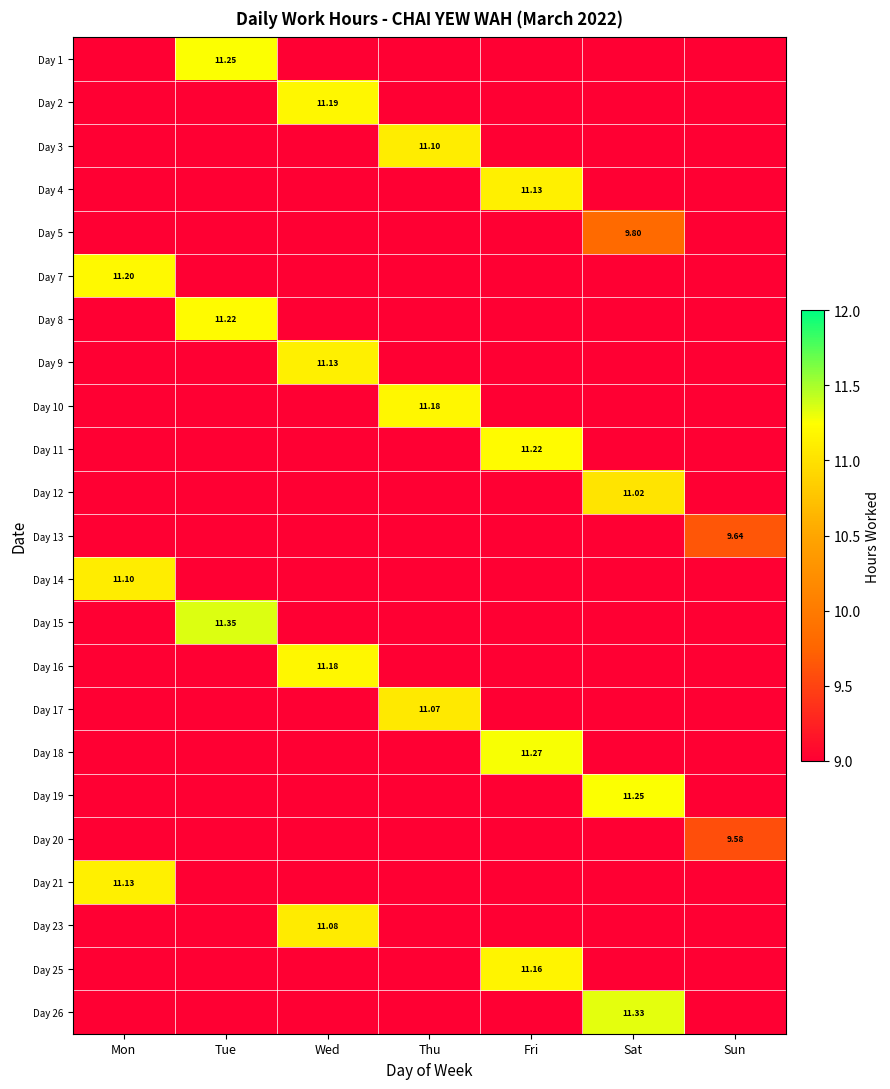

Rank the series by their maximum value, from highest to lowest.

Day 15, Day 26, Day 18, Day 1, Day 19, Day 8, Day 11, Day 7, Day 2, Day 10, Day 16, Day 25, Day 4, Day 9, Day 21, Day 3, Day 14, Day 23, Day 17, Day 12, Day 5, Day 13, Day 20